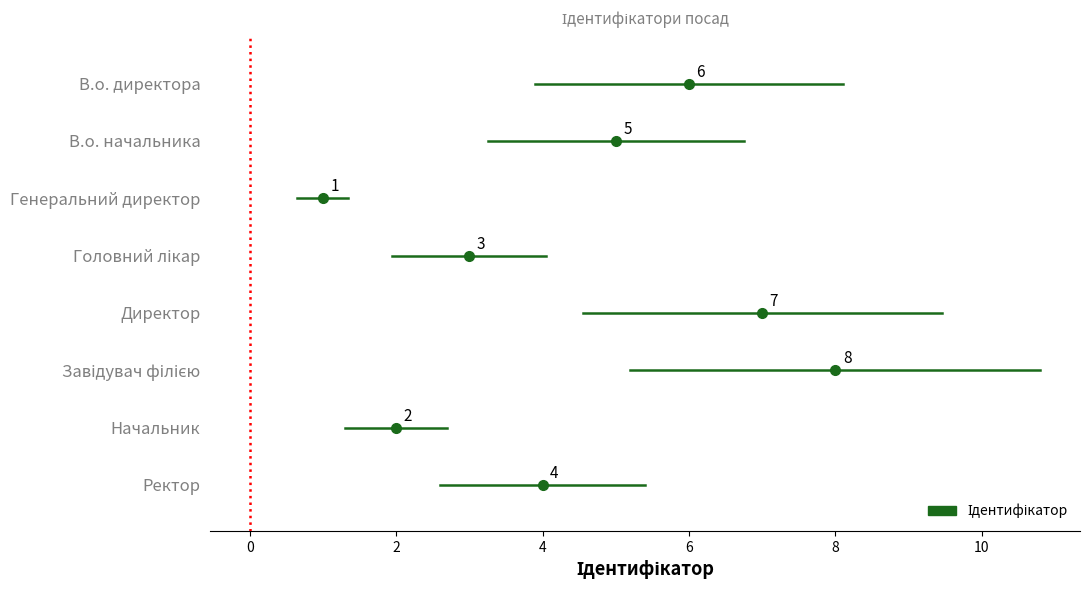

Which label corresponds to the largest value in the chart?

Завідувач філією